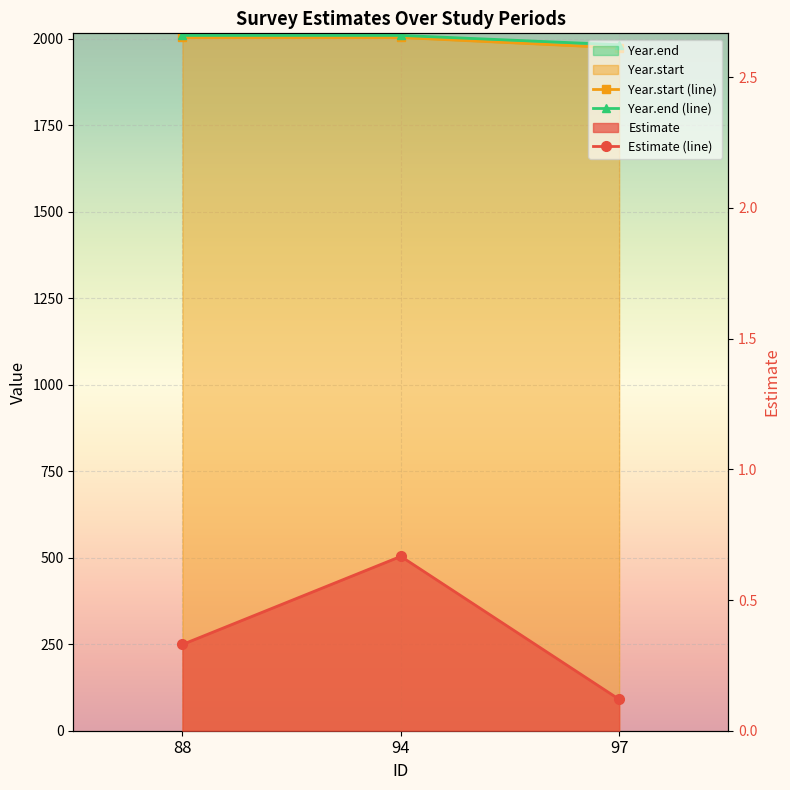

Is the value of Estimate (line) at 97 greater than the value of Year.start (line) at 97?

No